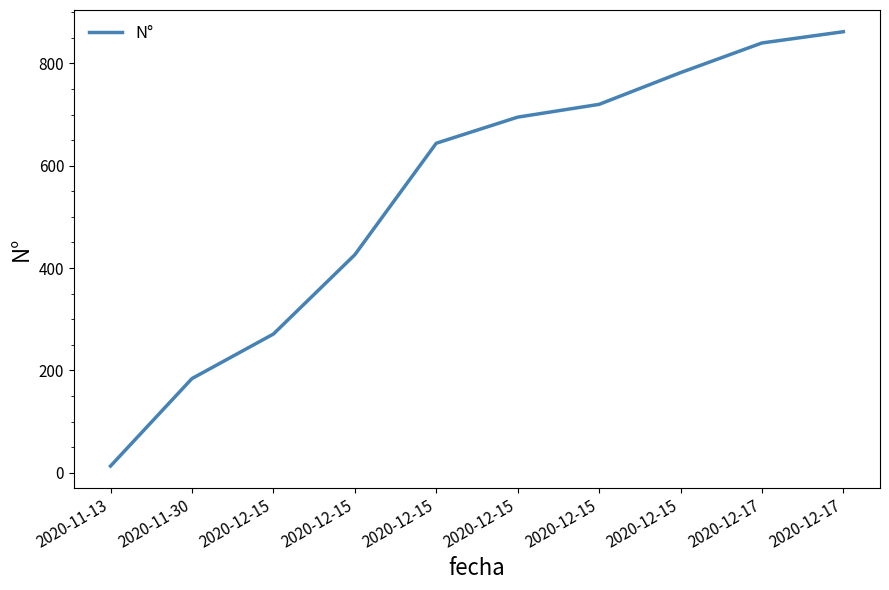

What is the minimum value shown in the chart?

13